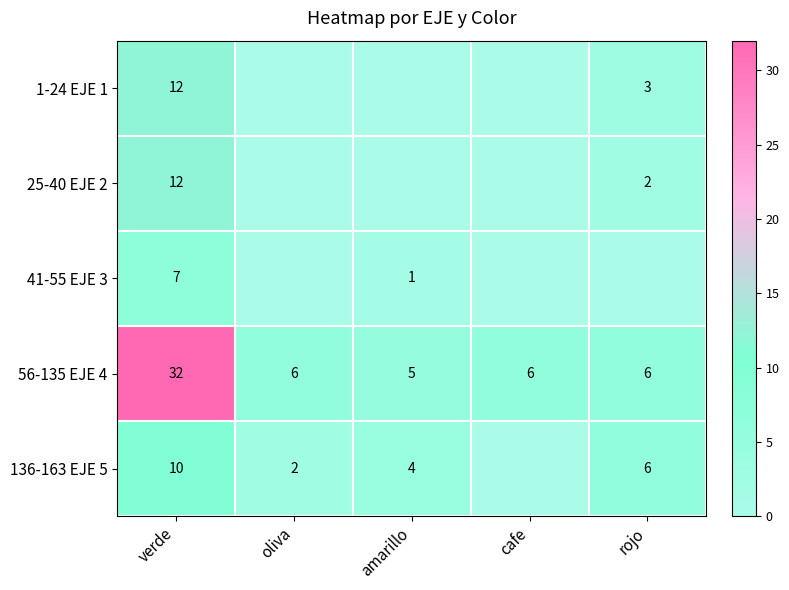

How many distinct data groups are displayed?

5